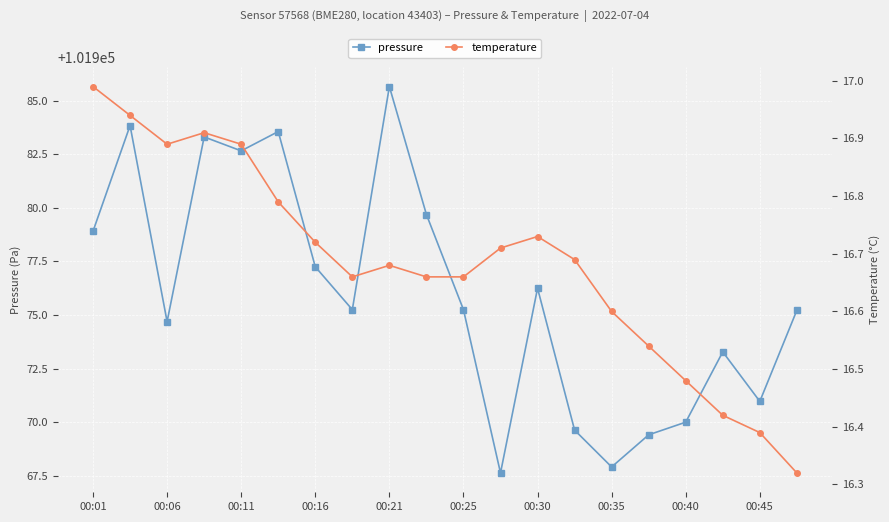

What are all the series names shown in the legend?

pressure, temperature